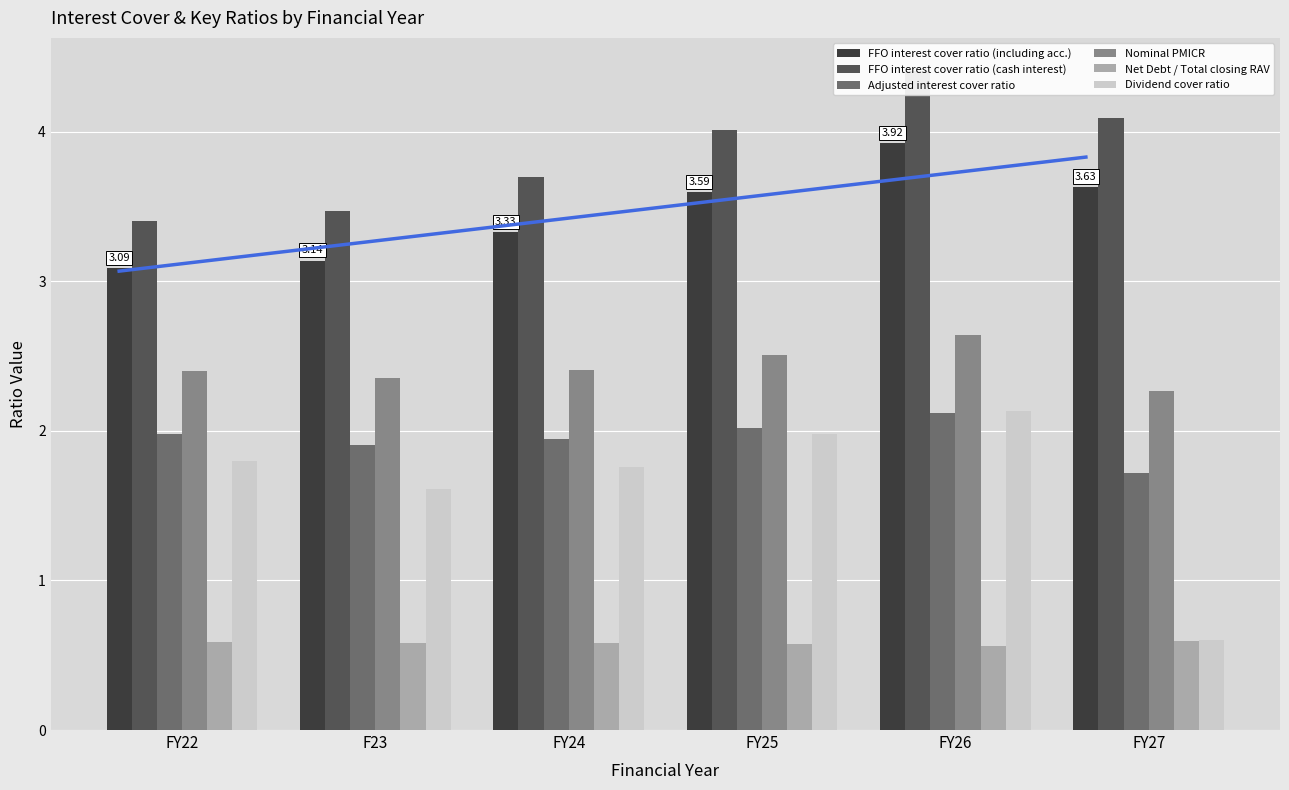

What is the difference between the maximum and minimum values in the Dividend cover ratio series?

1.5